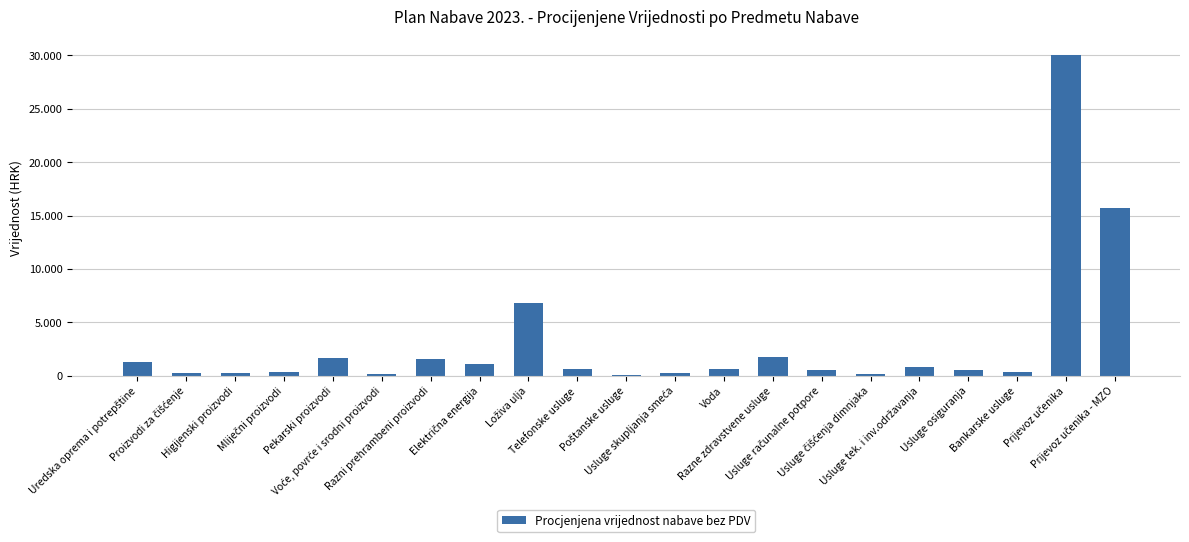

Reading left to right, list all the values displayed in this chart.

1260	270	270	400	1700	130	1600	1100	6800	650	95	220	680	1750	500	180	800	588	380	30004	15760